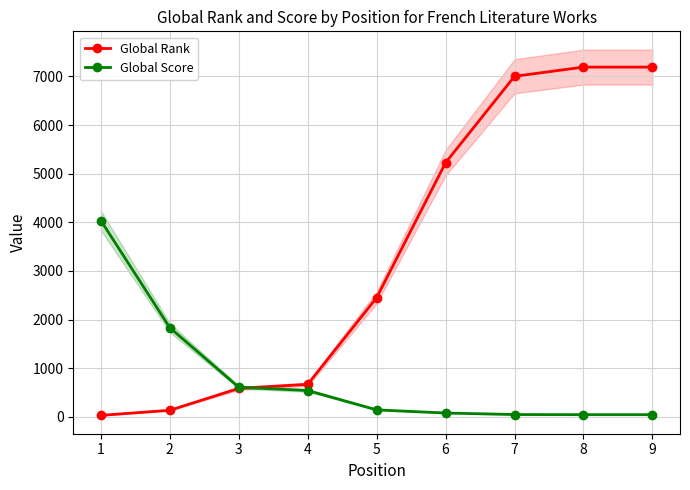

Reading left to right, list all the values displayed in this chart.

Global Rank: 1=31	2=135	3=585	4=669	5=2452	6=5226	7=7003	8=7192	9=7192
Global Score: 1=4037	2=1834	3=610	4=542	5=144	6=79	7=48	8=45	9=45